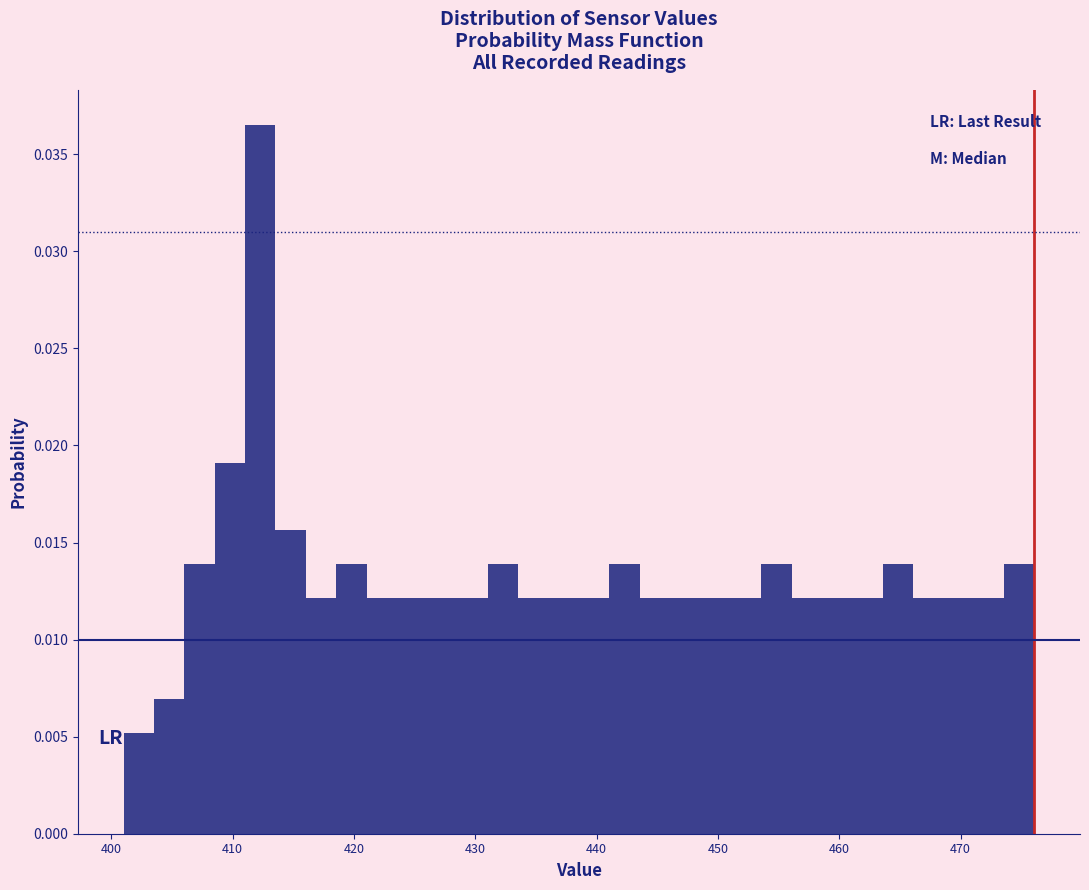

Read against the x-axis, roughly where is the centre of the tallest bar?

412